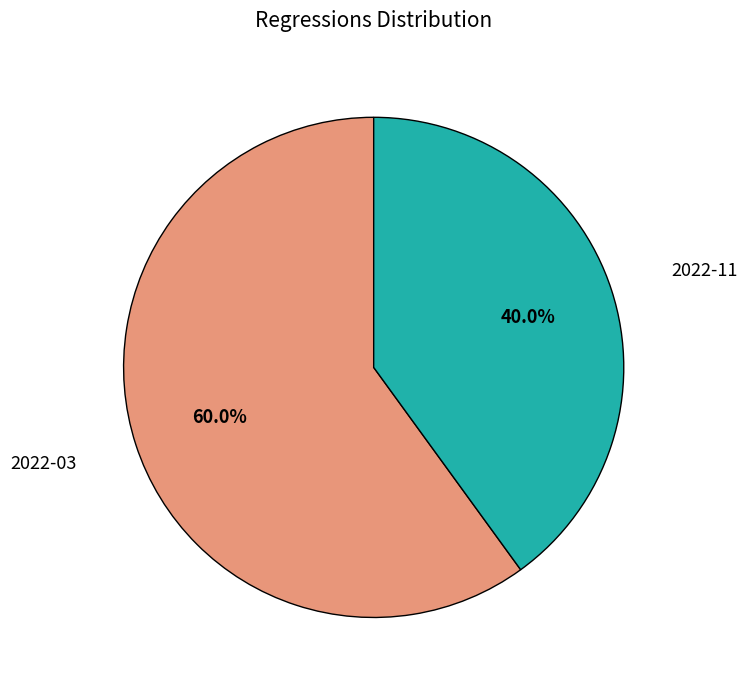

What is the majority slice?

2022-03